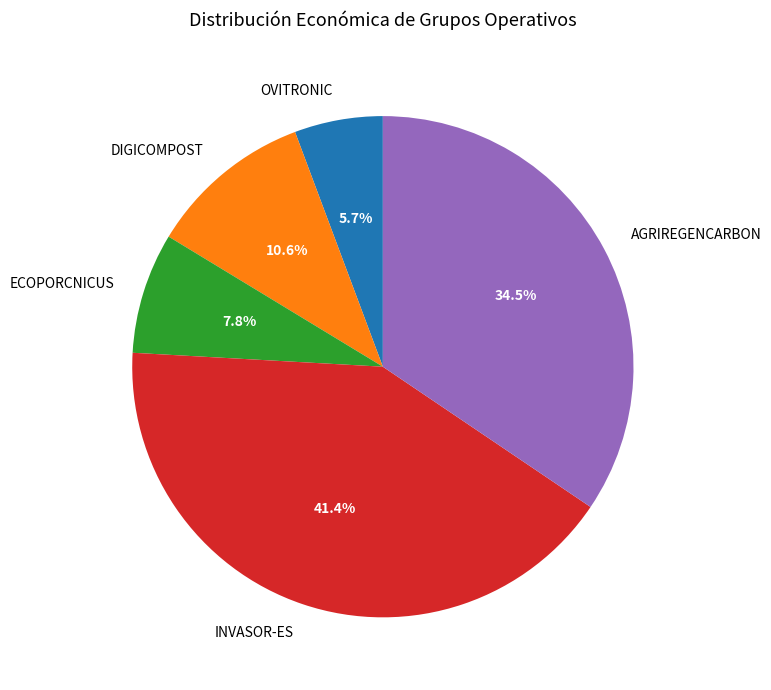

What percentage is NOT represented by ECOPORCNICUS?

92.2%